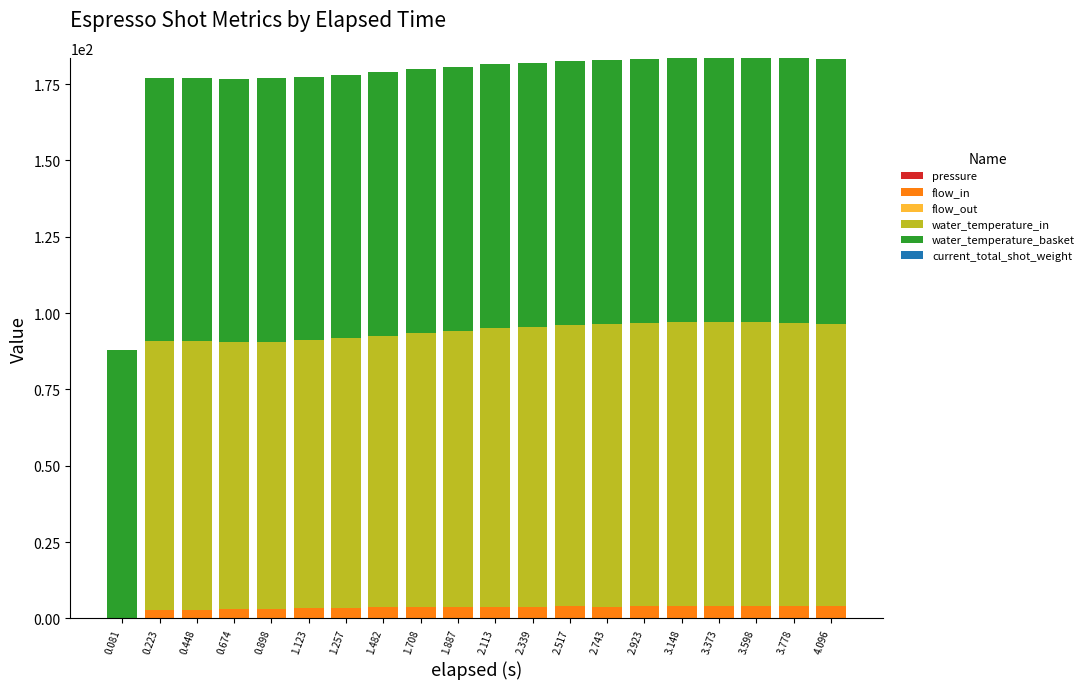

How many series are shown in this chart?

4